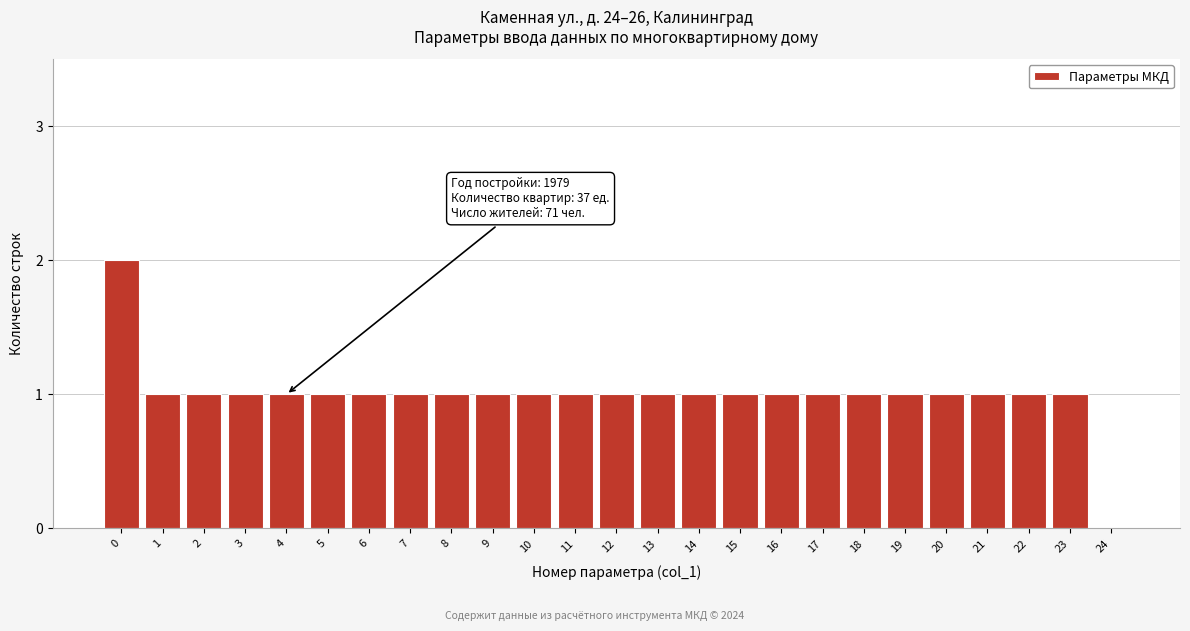

Reading left to right, extract all data points from this chart.

0=2	1=1	2=1	3=1	4=1	5=1	6=1	7=1	8=1	9=1	10=1	11=1	12=1	13=1	14=1	15=1	16=1	17=1	18=1	19=1	20=1	21=1	22=1	23=1	24=0